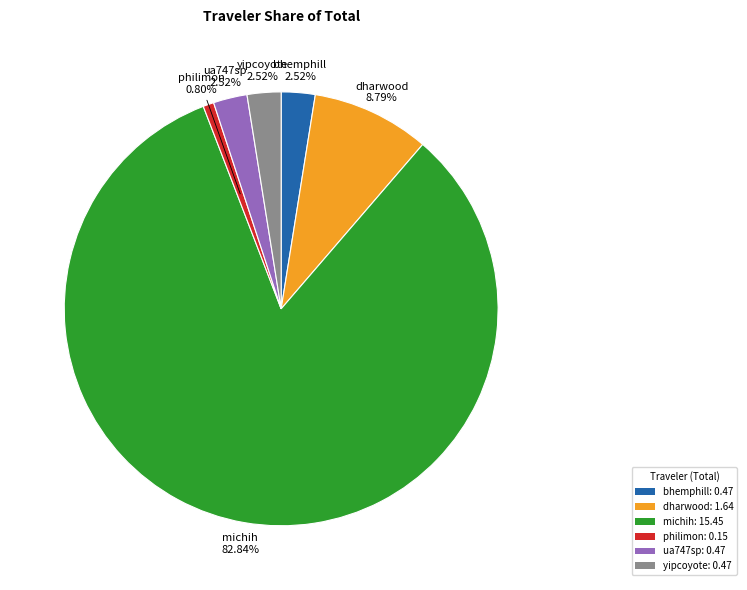

Count the number of slices in the pie.

6